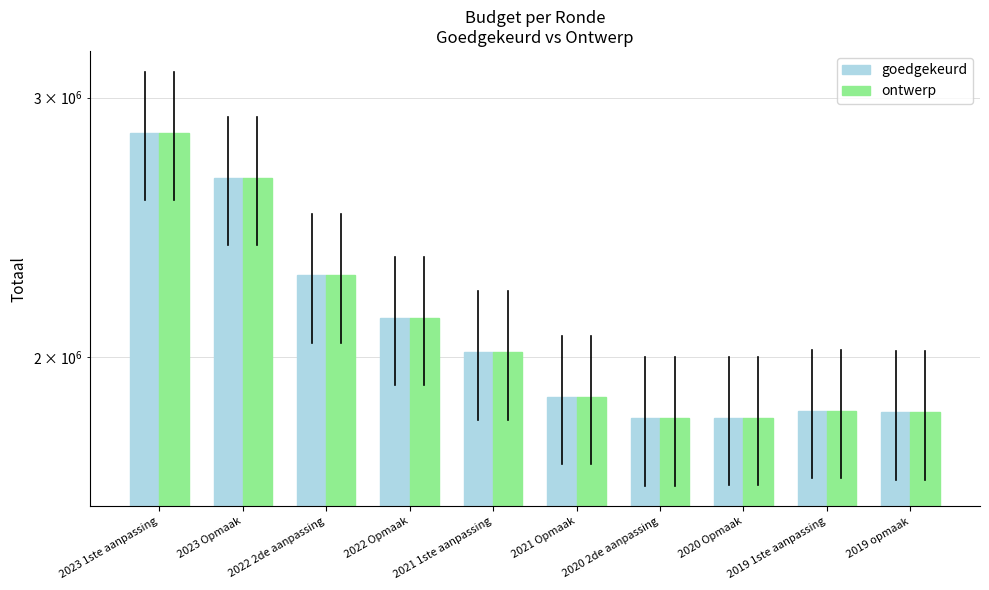

How many groups of bars are there?

10